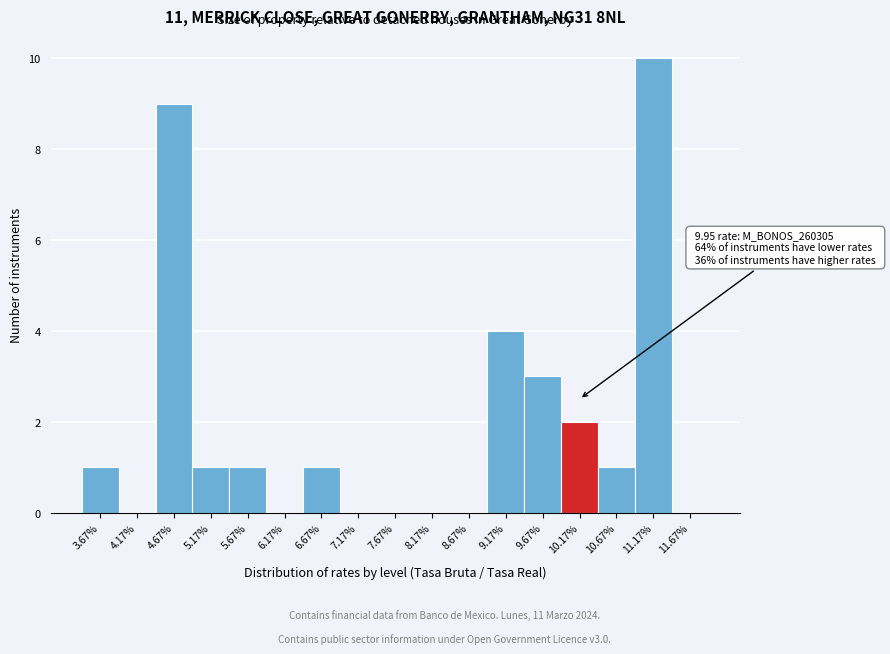

Which range on the x-axis has the tallest bar?

10.92 to 11.42